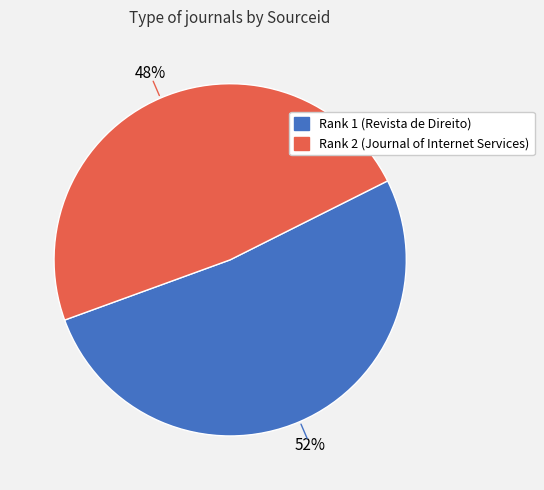

Is there a majority slice in this chart?

Yes